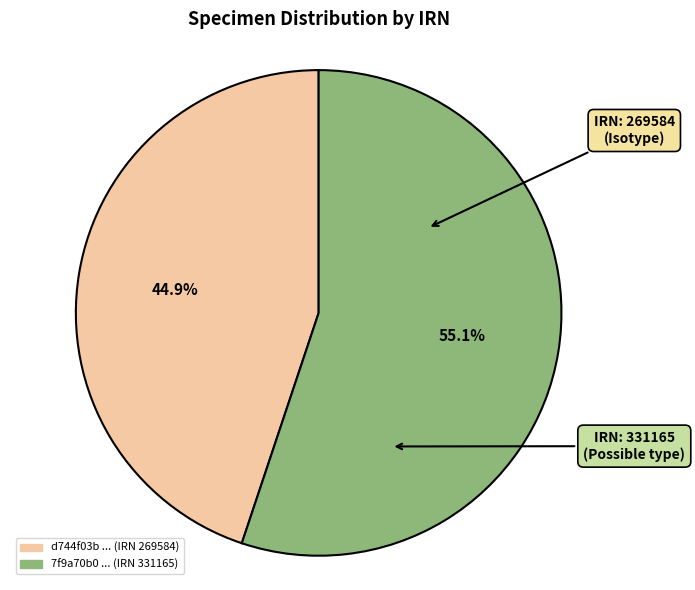

Is there any slice that represents more than half of the pie?

Yes